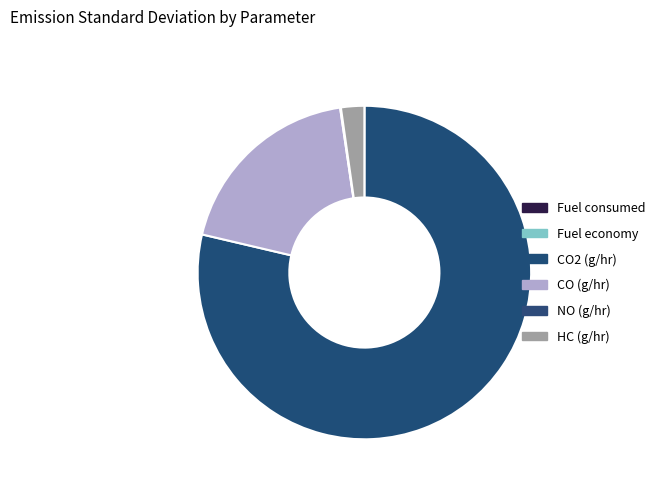

Approximately how many times larger is the value at CO (g/hr) compared to HC (g/hr)?

8.4